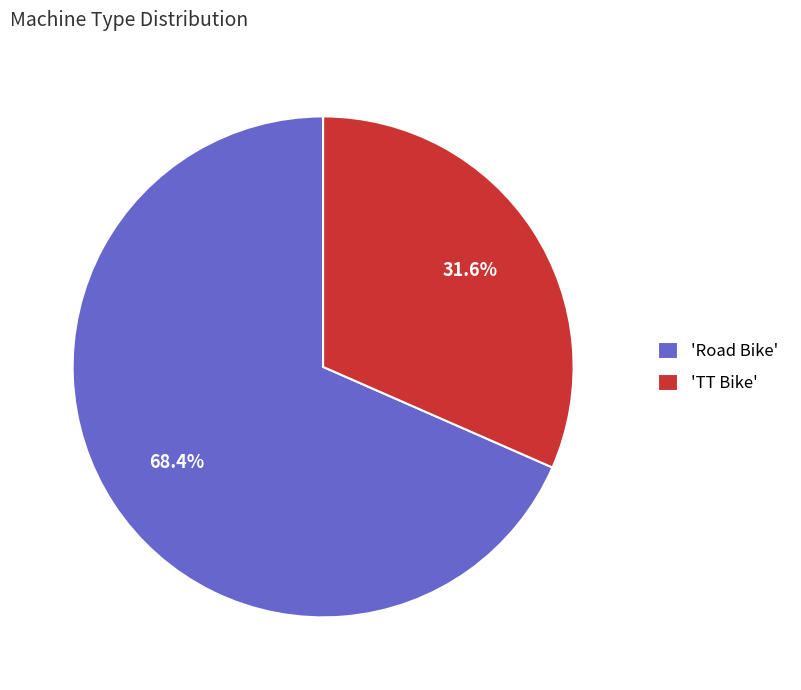

Which category has the smallest portion of the pie?

'TT Bike'